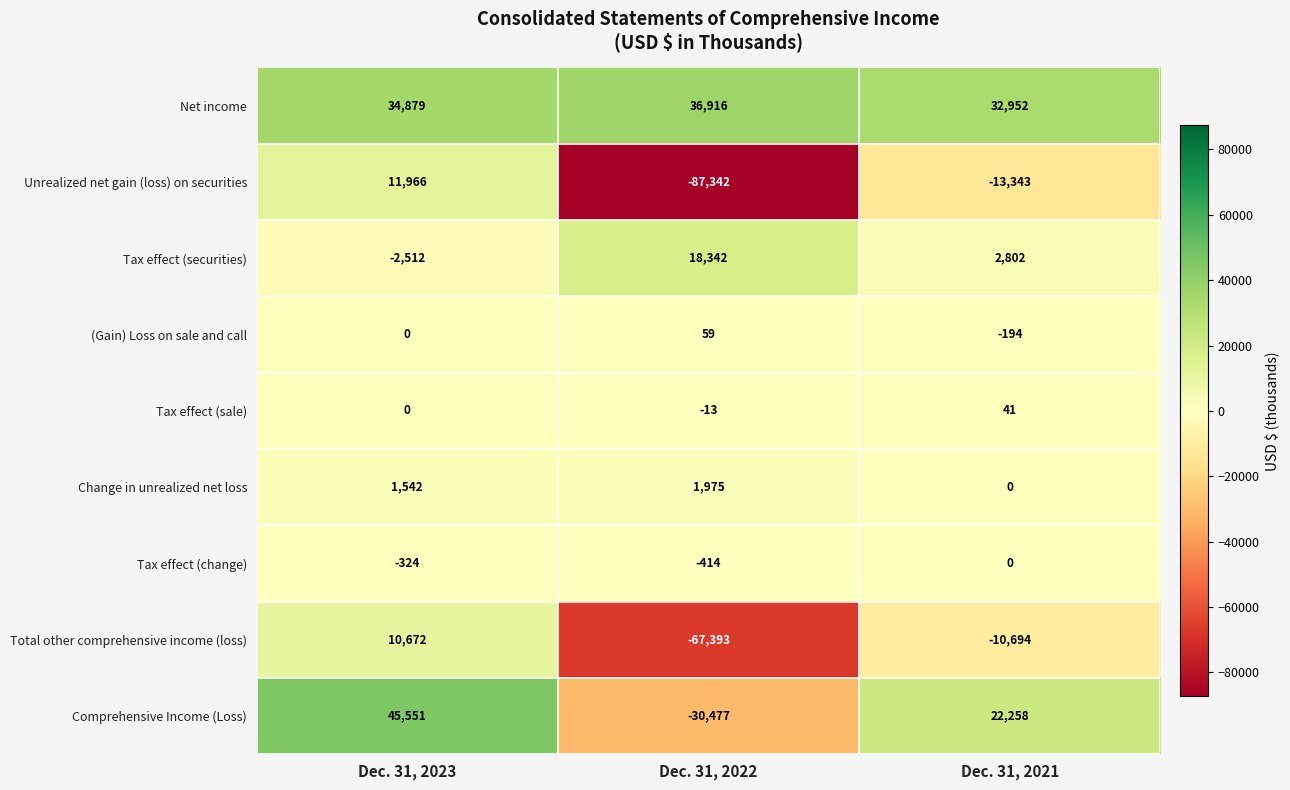

What is the difference between the maximum and minimum values in the Tax effect (sale) series?

54